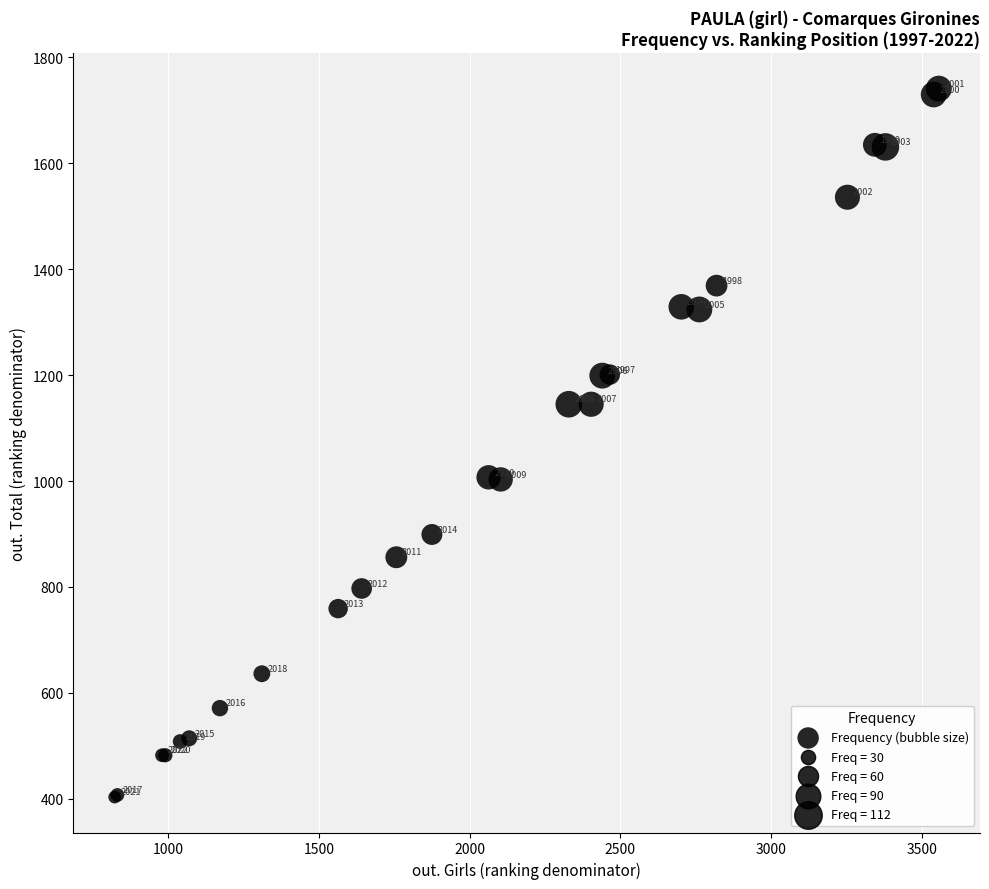

What Y value in the scatter plot is closest to 1072?

1007